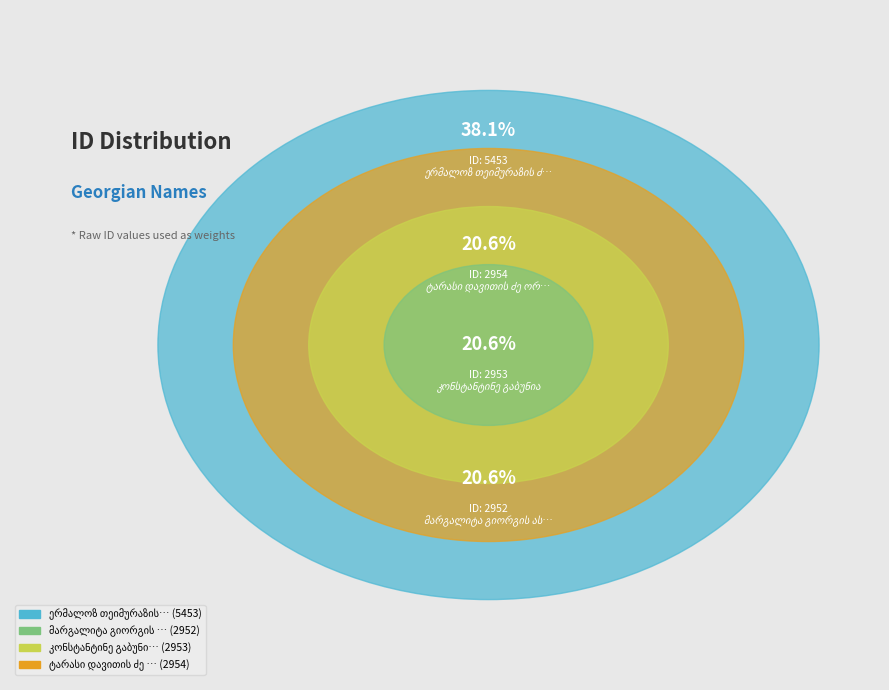

To the nearest percent, what percentage of the pie is კონსტანტინე გაბუნია?

21%